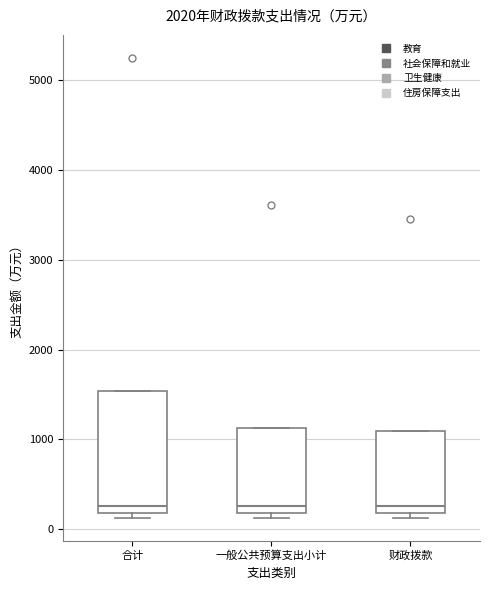

Reading left to right, transcribe this box plot: for each box, give where its median line is, the range the box spans, and where its two whiskers end, as read against the y-axis. The values are not printed on the chart, so give them approximately, as read against the axis.

合计: median 300, box 200 to 1500, whiskers 100 to 1500
一般公共预算支出小计: median 300, box 200 to 1100, whiskers 100 to 1100
财政拨款: median 300, box 200 to 1100, whiskers 100 to 1100